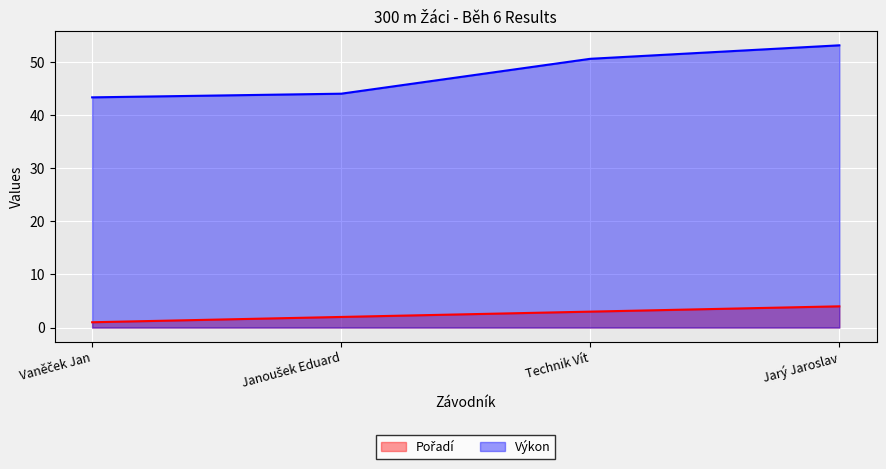

Rank the series by their average value, from highest to lowest.

Výkon, Pořadí